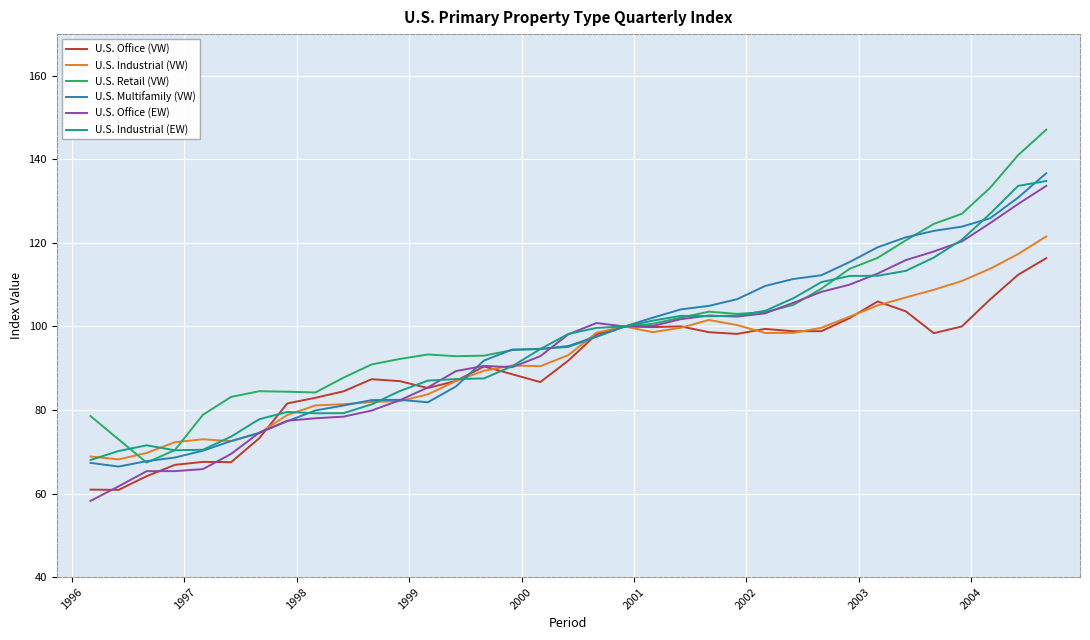

True or false: U.S. Industrial (EW) and U.S. Multifamily (VW) cross at least once.

True